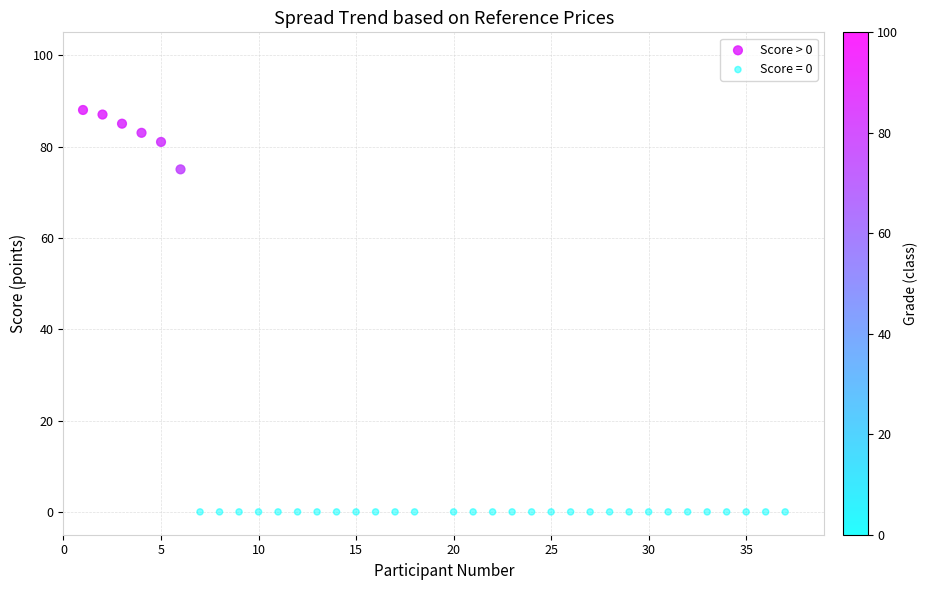

Which series contains the highest Y value?

Score > 0